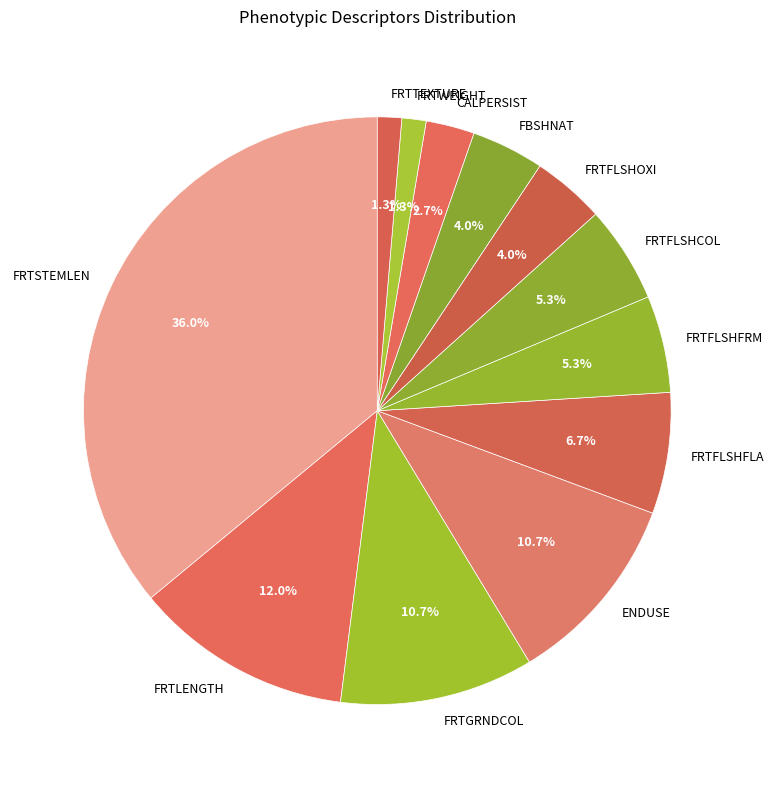

Which category has the biggest portion of the pie?

FRTSTEMLEN